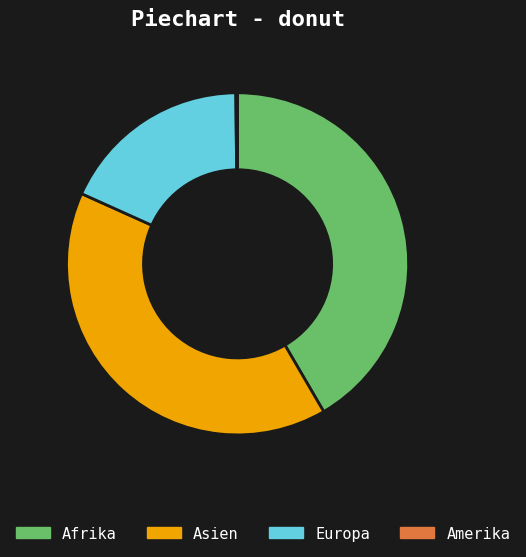

Is there a majority slice in this chart?

No